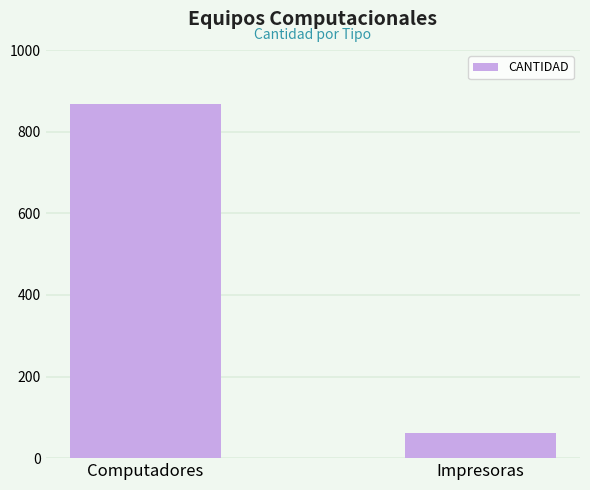

Rank the categories by value from highest to lowest.

Computadores, Impresoras